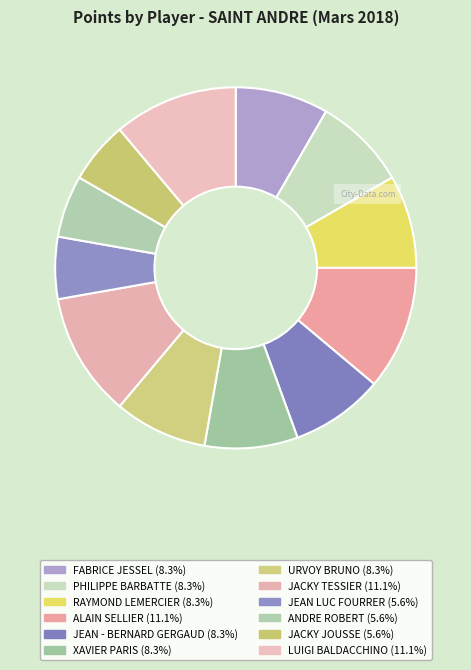

Does FABRICE JESSEL account for over 50% of the chart?

No